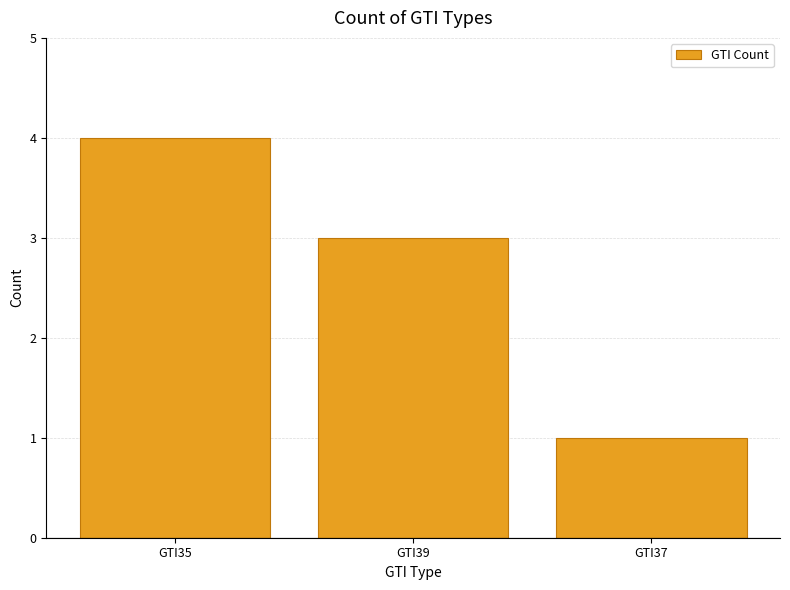

Count the number of categories in the chart.

3